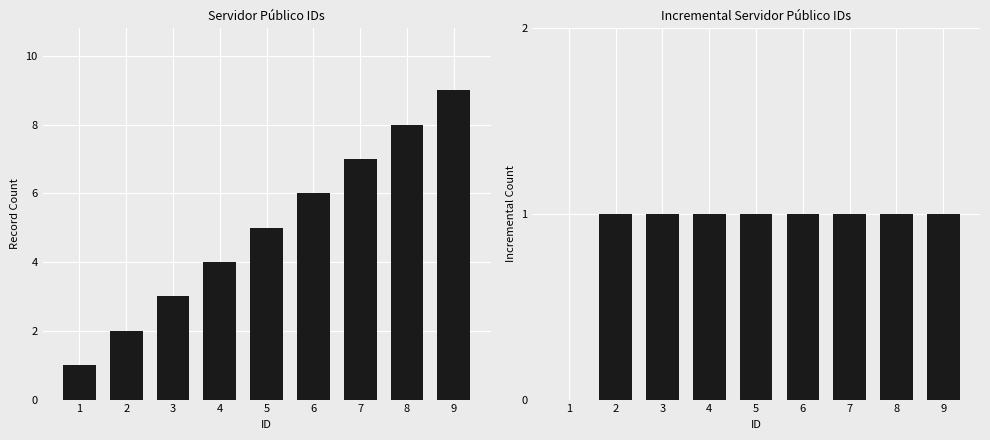

What is the average value of the ID Diff series?

1